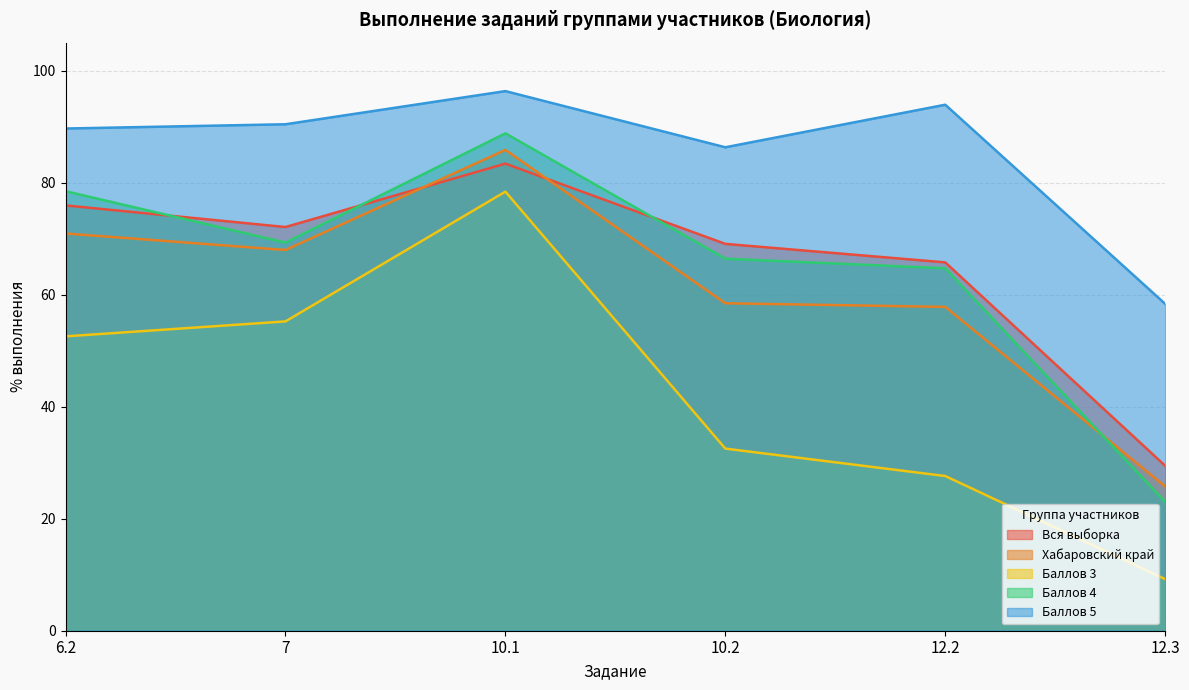

True or false: Вся выборка and Баллов 5 intersect in this chart.

False